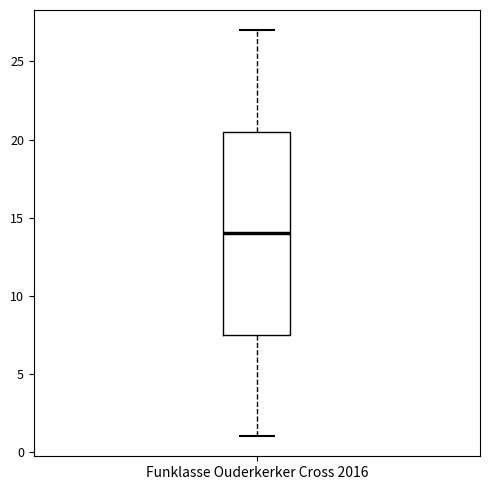

Where is the upper edge of the box for Funklasse Ouderkerker Cross 2016 on the y-axis? The values are not printed on the chart, so give them approximately, as read against the axis.

20.5